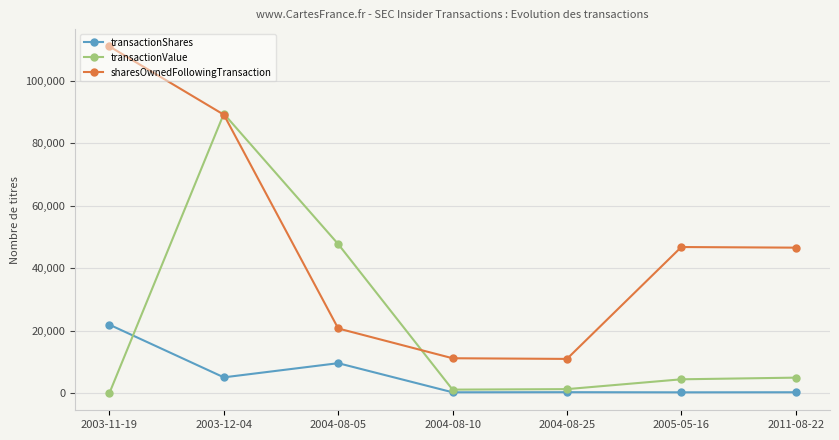

Does the chart have visible grid lines?

Yes